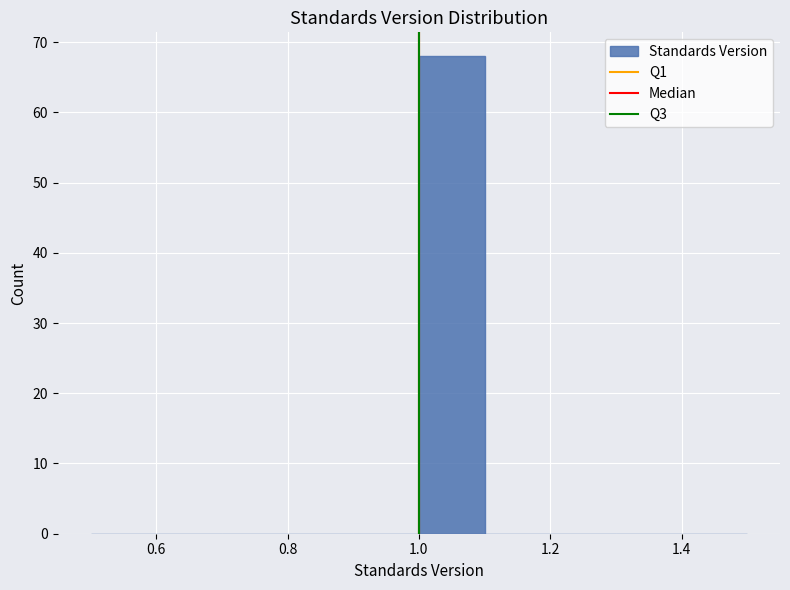

Reading left to right, list every bar in this chart as the range it spans on the x-axis followed by its height. The values are not printed on the chart, so give them approximately, as read against the axis.

0.5 to 0.6: 0
0.6 to 0.7: 0
0.7 to 0.8: 0
0.8 to 0.9: 0
0.9 to 1.0: 0
1.0 to 1.1: 68
1.1 to 1.2: 0
1.2 to 1.3: 0
1.3 to 1.4: 0
1.4 to 1.5: 0